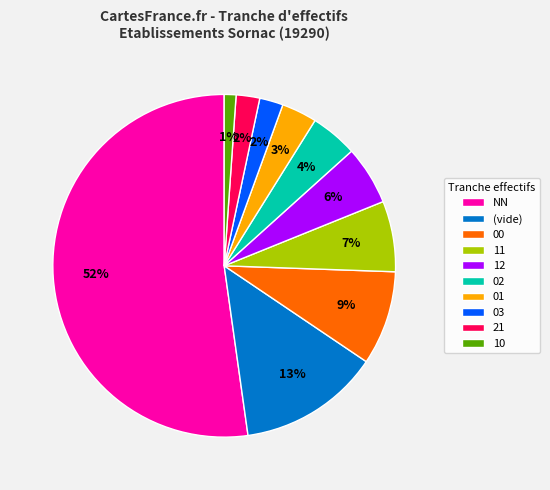

What percentage is the 11 slice, to the nearest percent?

7%